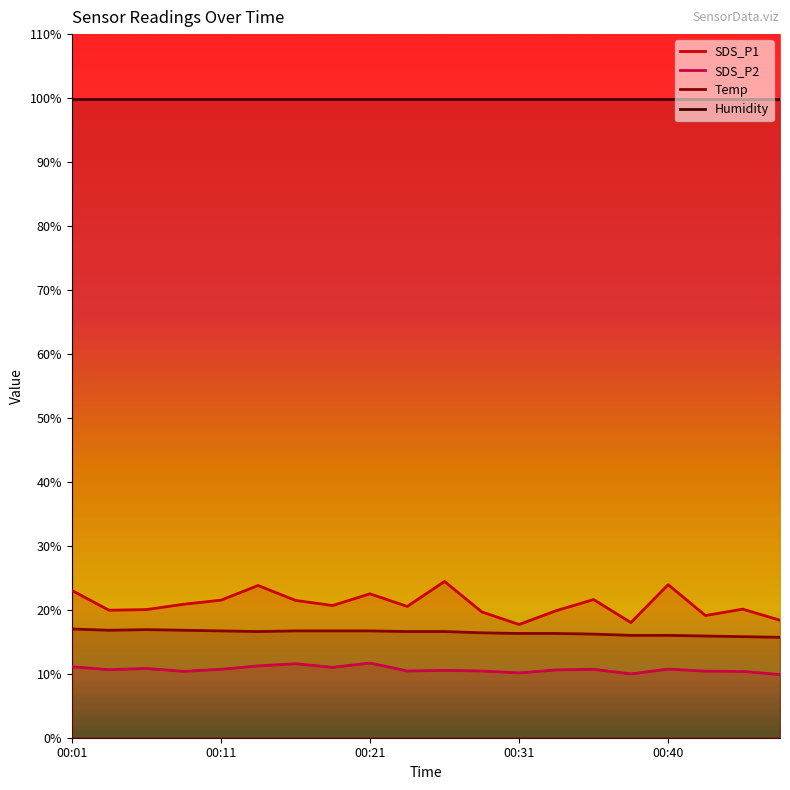

True or false: SDS_P1 and SDS_P2 cross at least once.

False